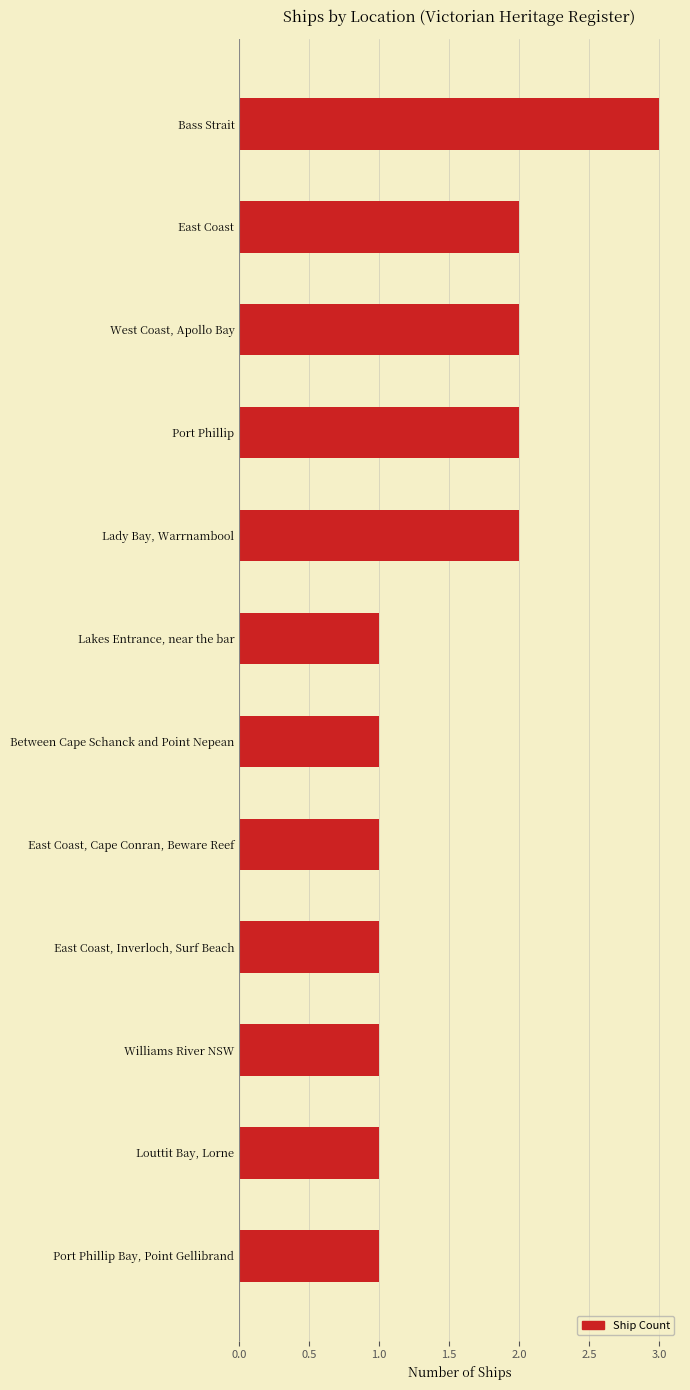

What is the label of the 12th bar from the top?

Port Phillip Bay, Point Gellibrand